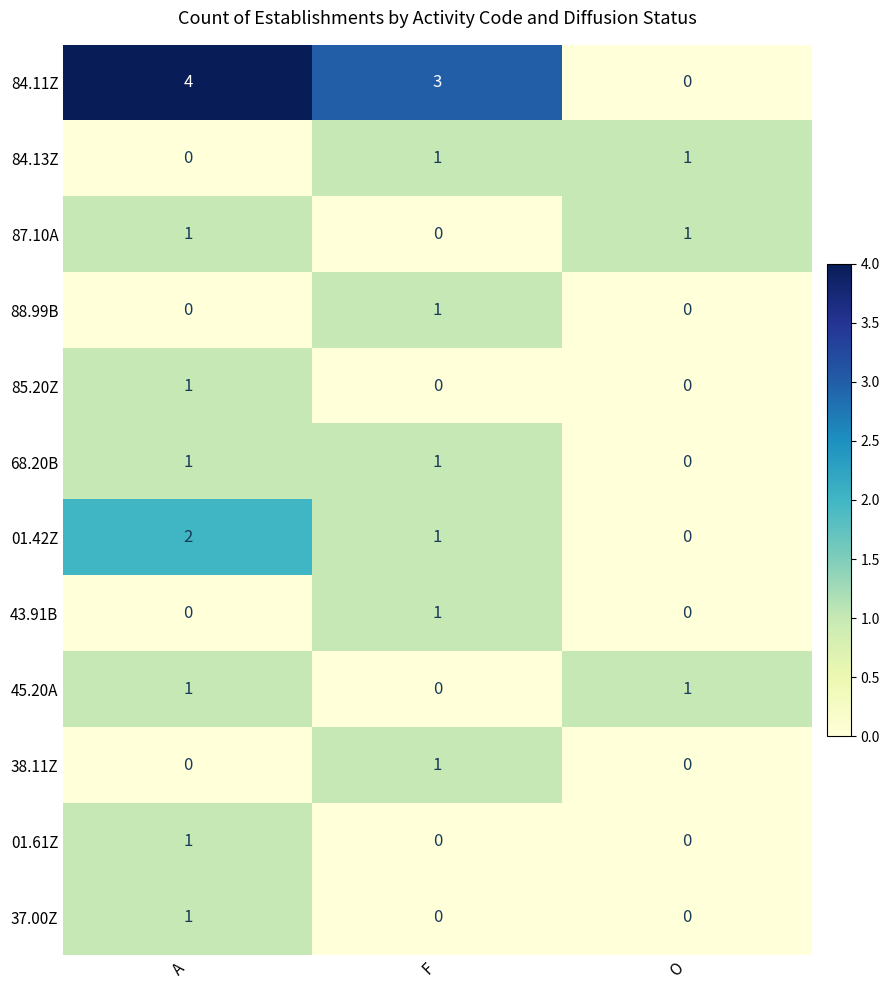

What is the spread (max minus min) of values at F?

3